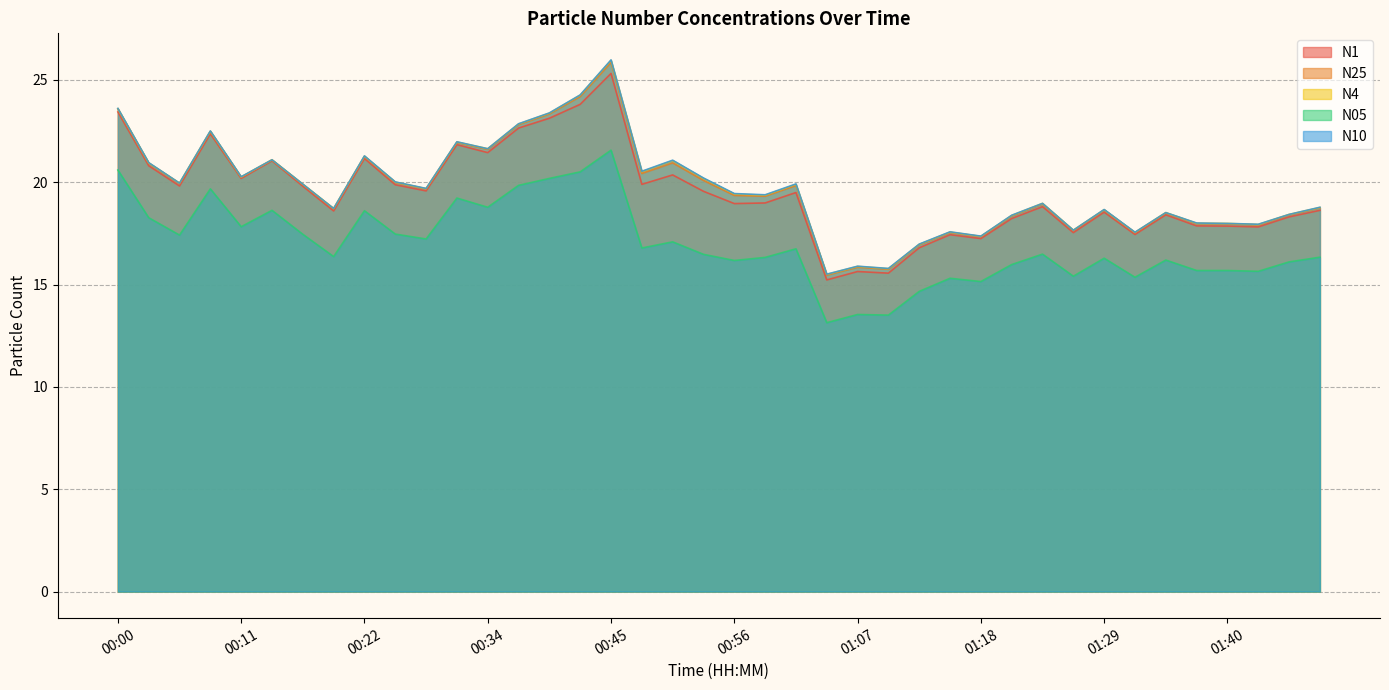

True or false: N05 and N25 cross at least once.

False